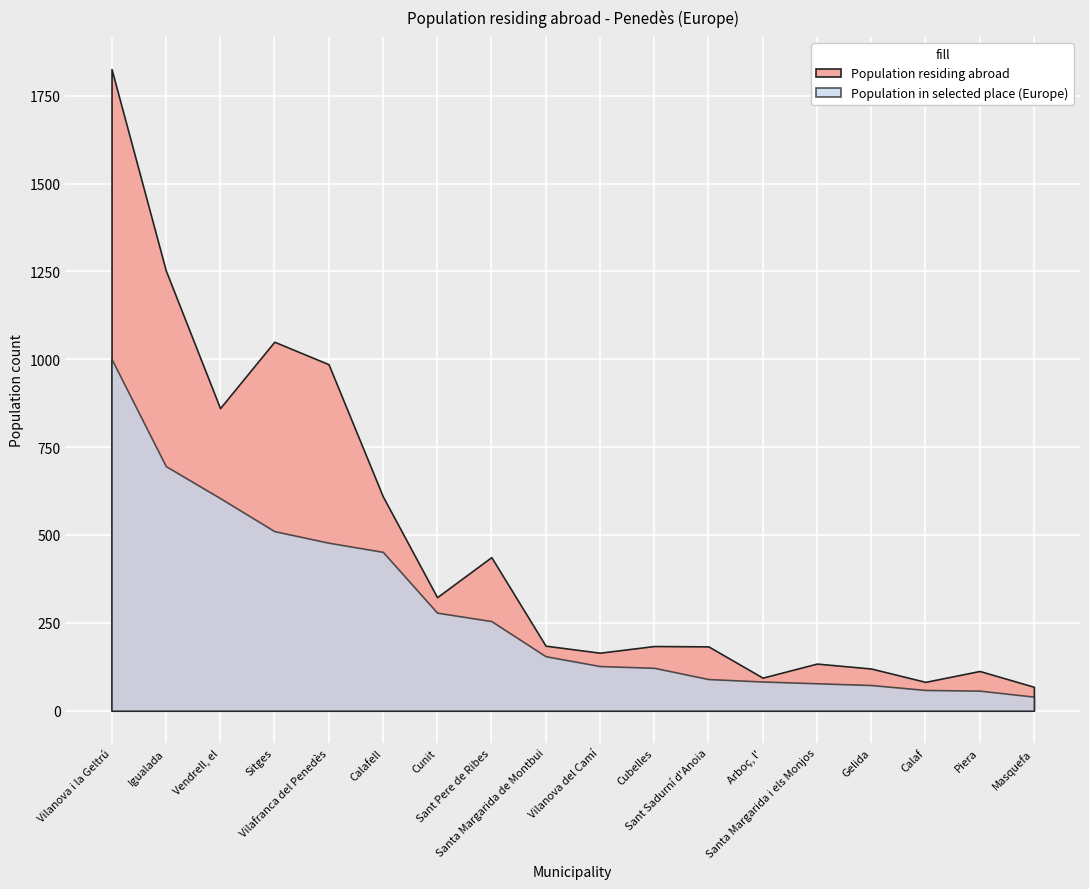

True or false: % of total and % residing abroad in Europe intersect in this chart.

False